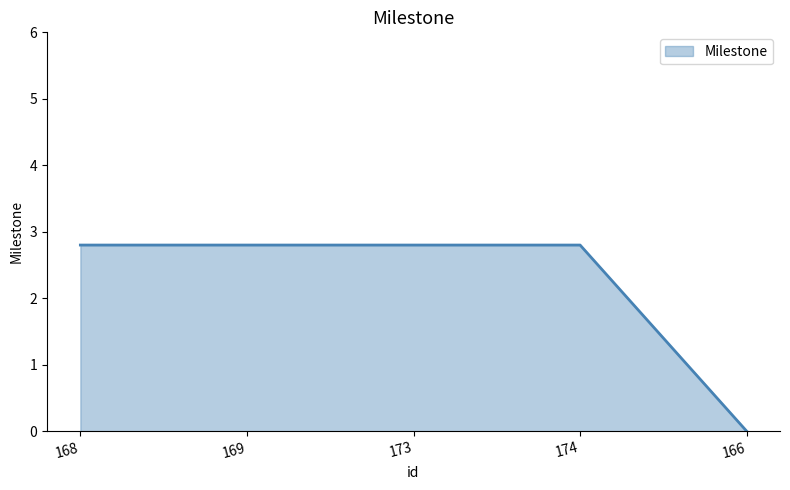

What is the maximum value shown in the chart?

2.8